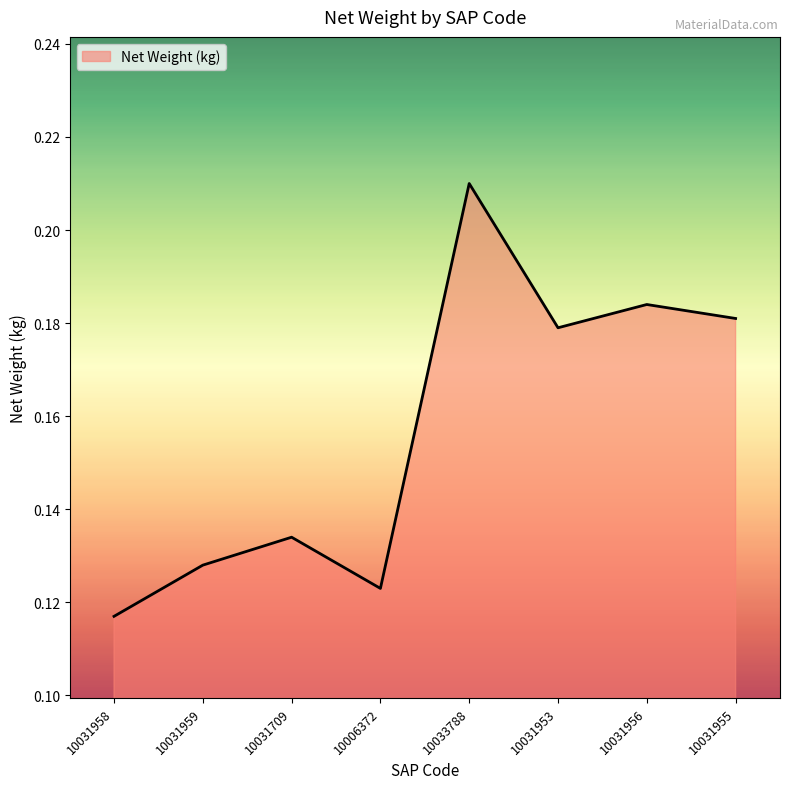

How many lines are shown in the chart?

1